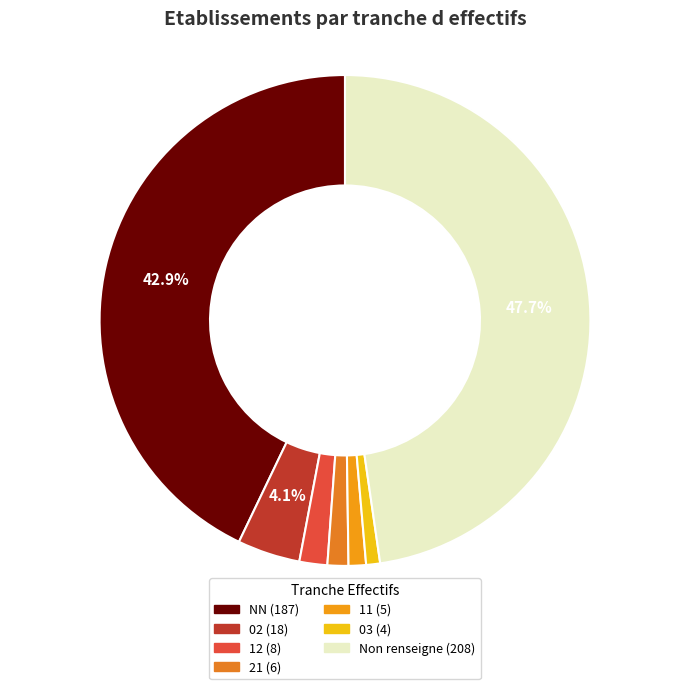

How many segments does this pie chart have?

7